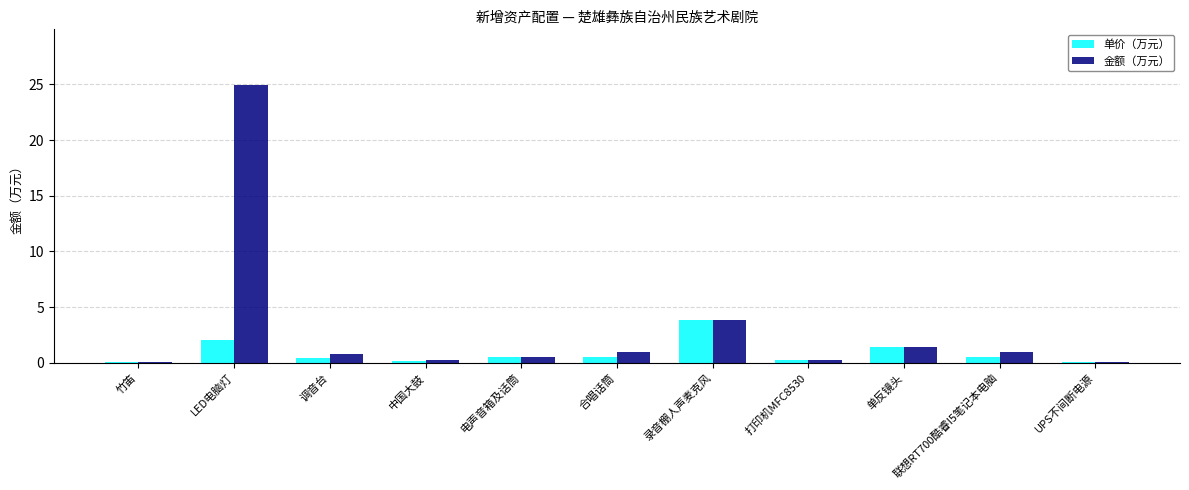

What are all the series names shown in the legend?

单价（万元）, 金额（万元）